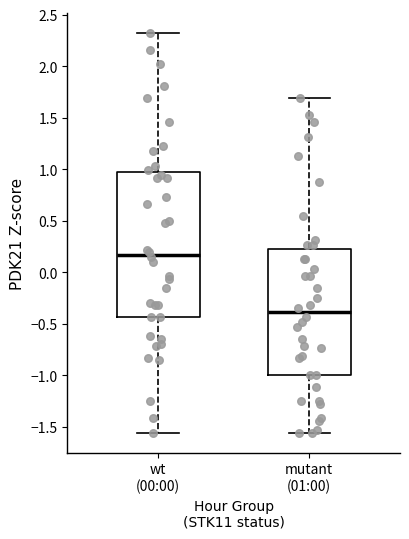

Which box has the highest median line?

wt (00:00)